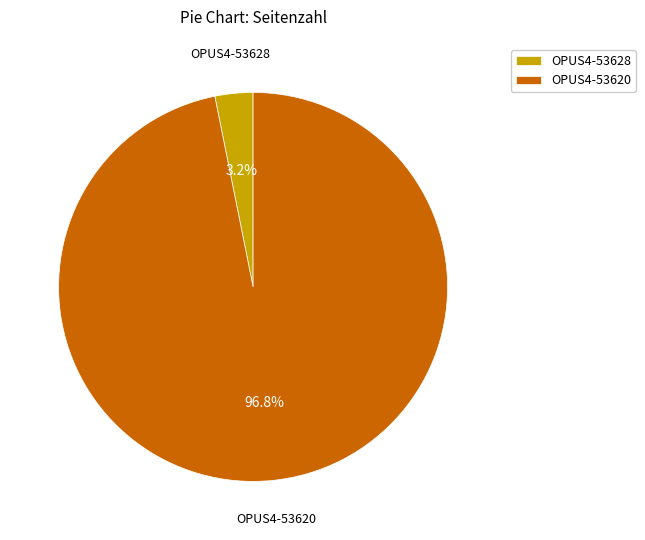

To the nearest percent, what is the average slice percentage?

50%